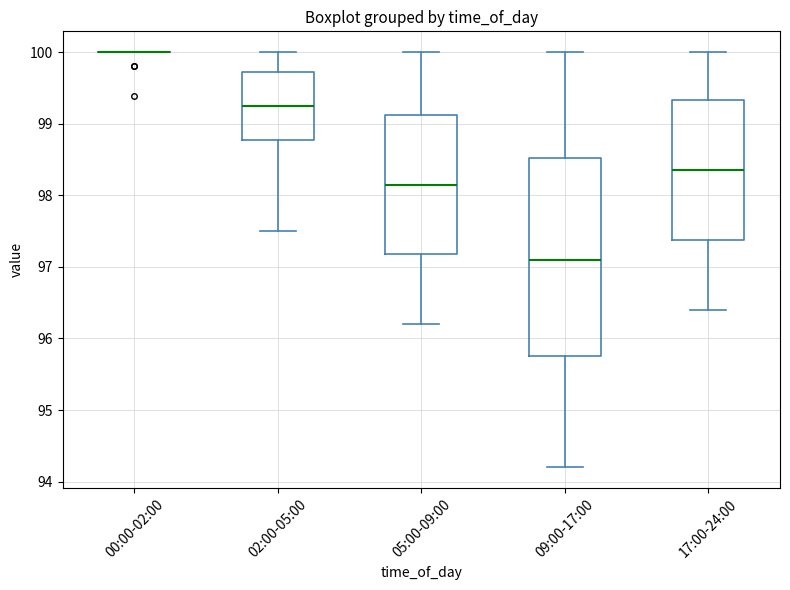

Where is the upper edge of the box for 02:00-05:00 on the y-axis? The values are not printed on the chart, so give them approximately, as read against the axis.

99.7